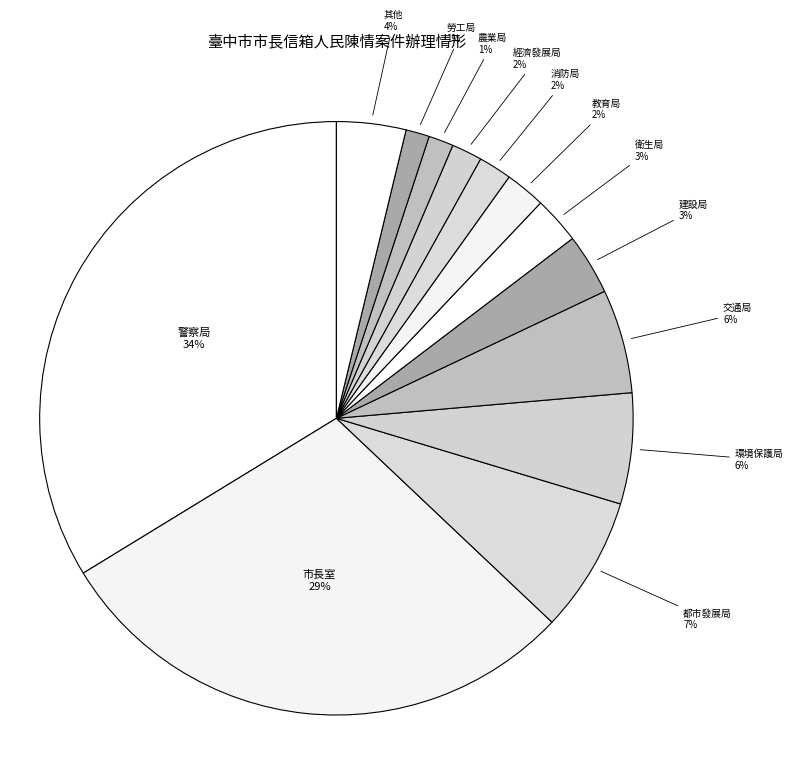

Do 教育局 and 經濟發展局 together represent more than half of the pie?

No